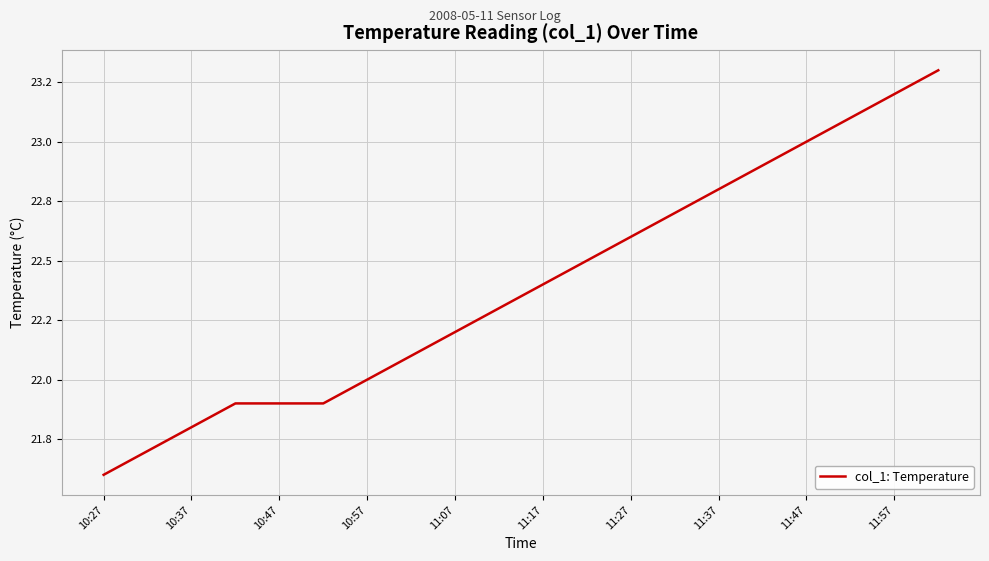

Does the chart have visible grid lines?

Yes